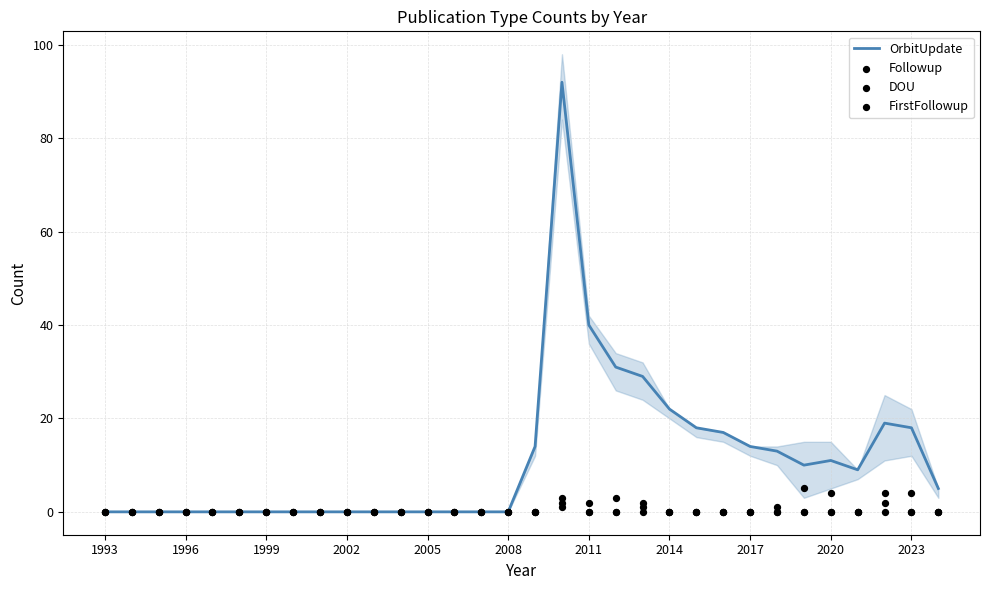

Is it true that OrbitUpdate equals 0 at 1993?

True